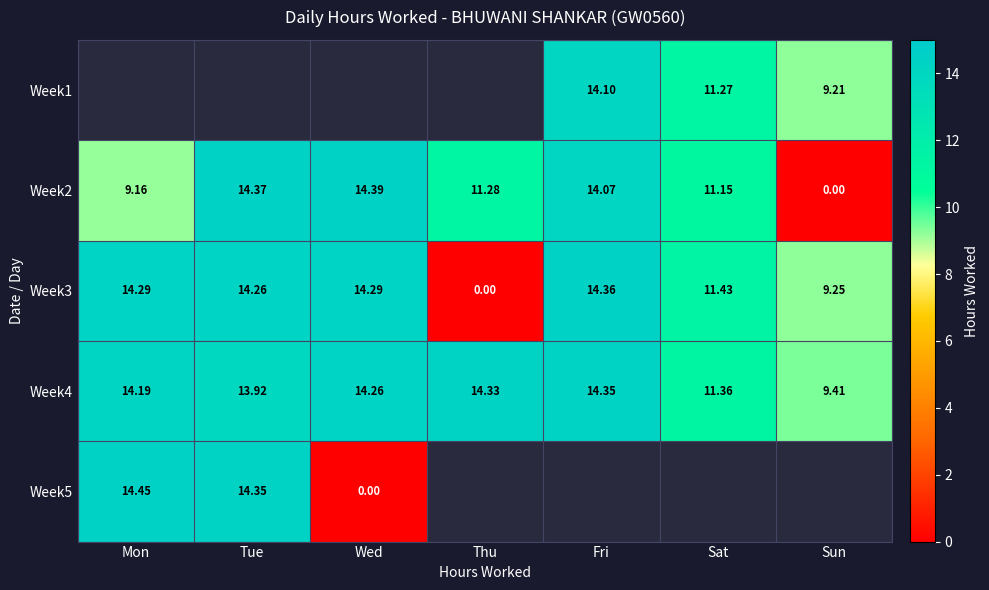

At which label does Week2 first exceed 11?

Tue